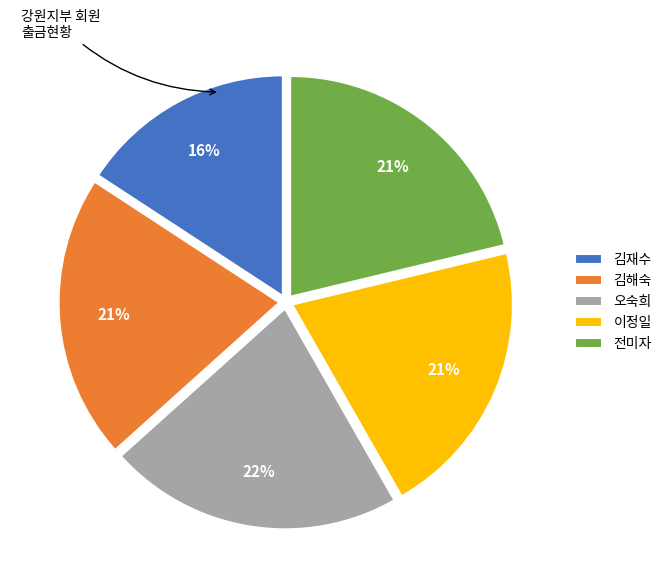

Is it true that 김해숙 is 12% of the pie?

False